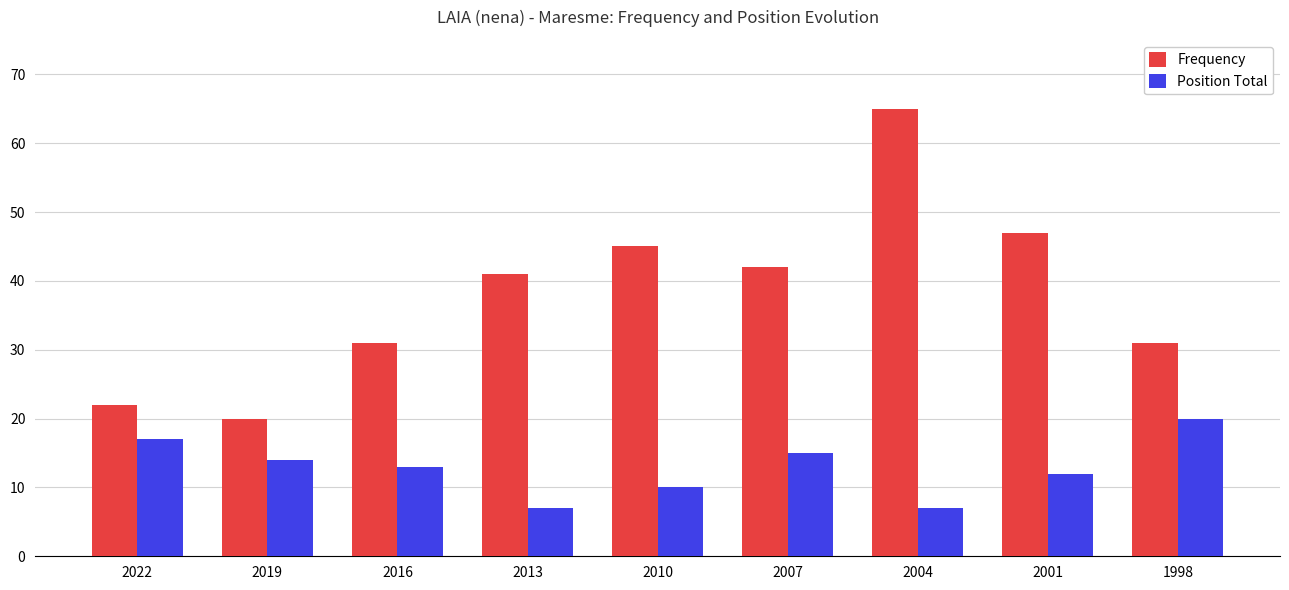

What is the approximate value of Position Total at 2022?

17